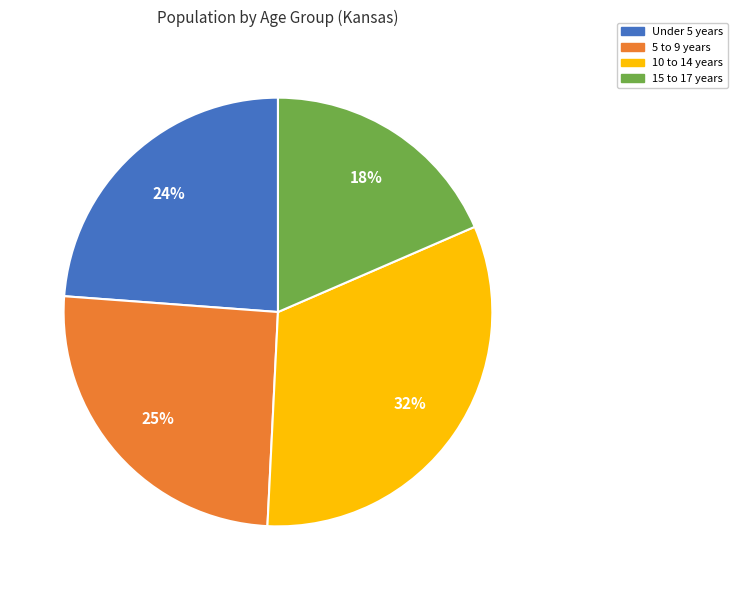

Combined, do Under 5 years and 5 to 9 years account for over 50%?

No